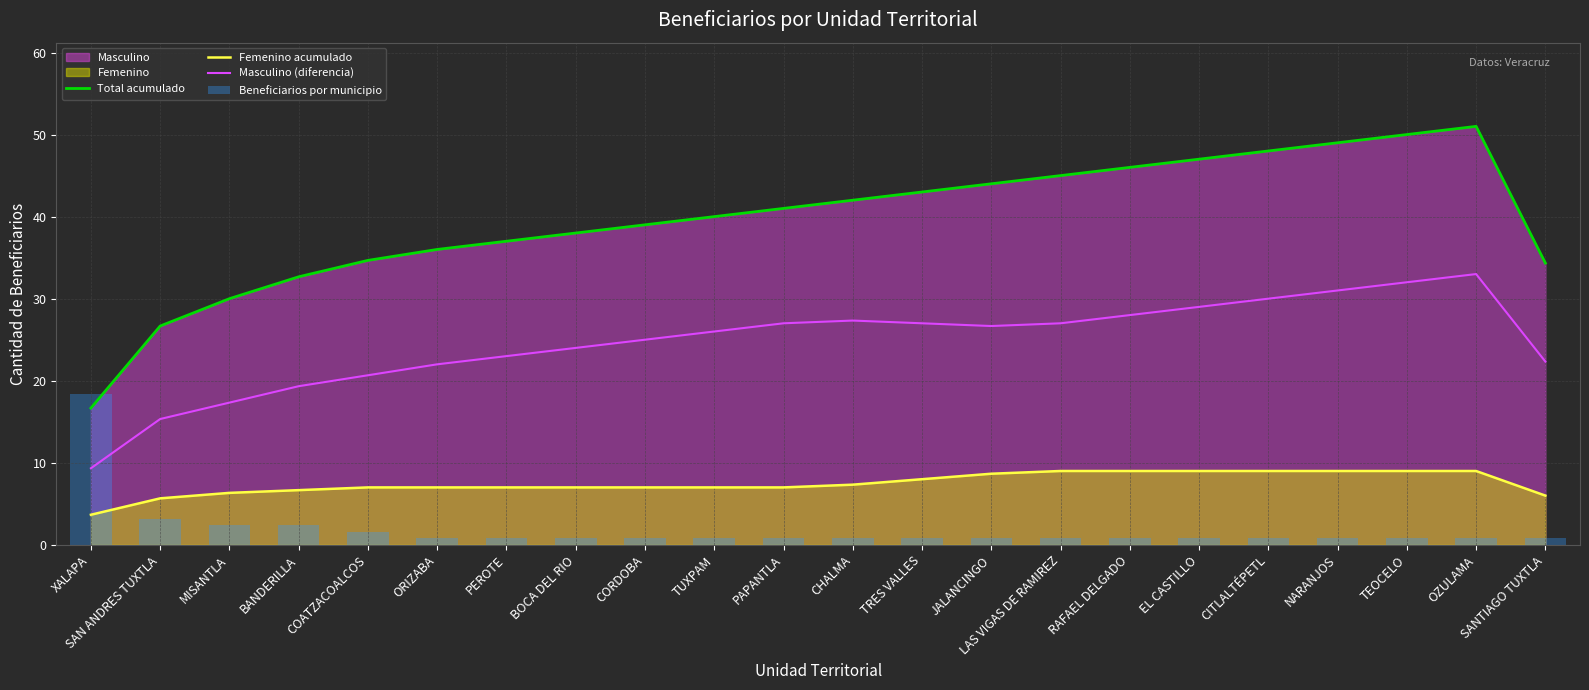

What is the minimum value for Masculino (diferencia)?

9.3